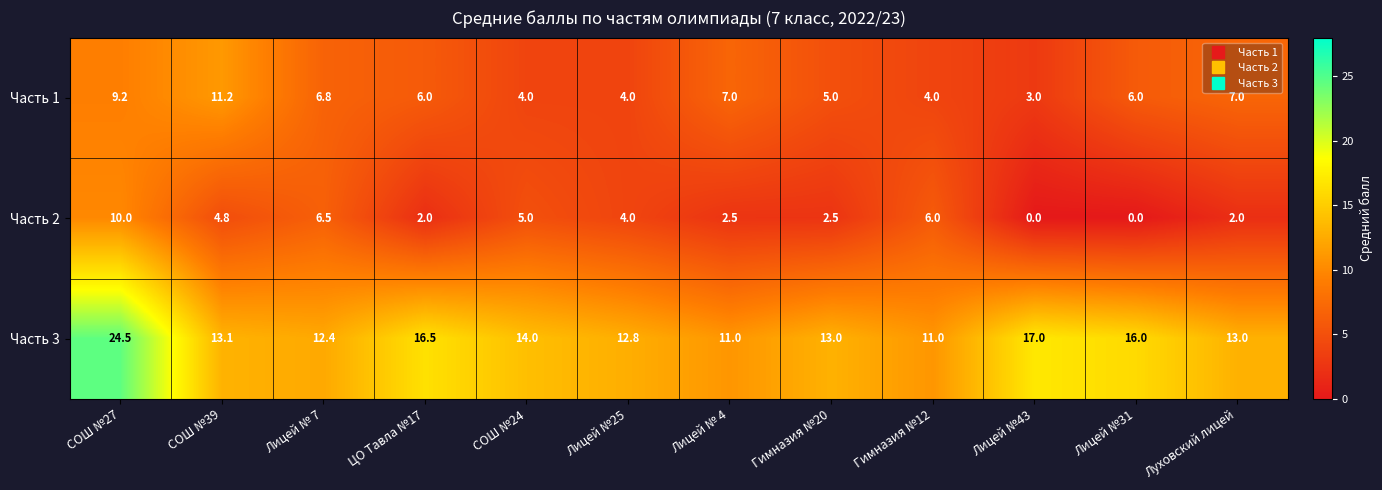

The Часть 1 series shows 3.4 at Лицей №31. True or false?

False